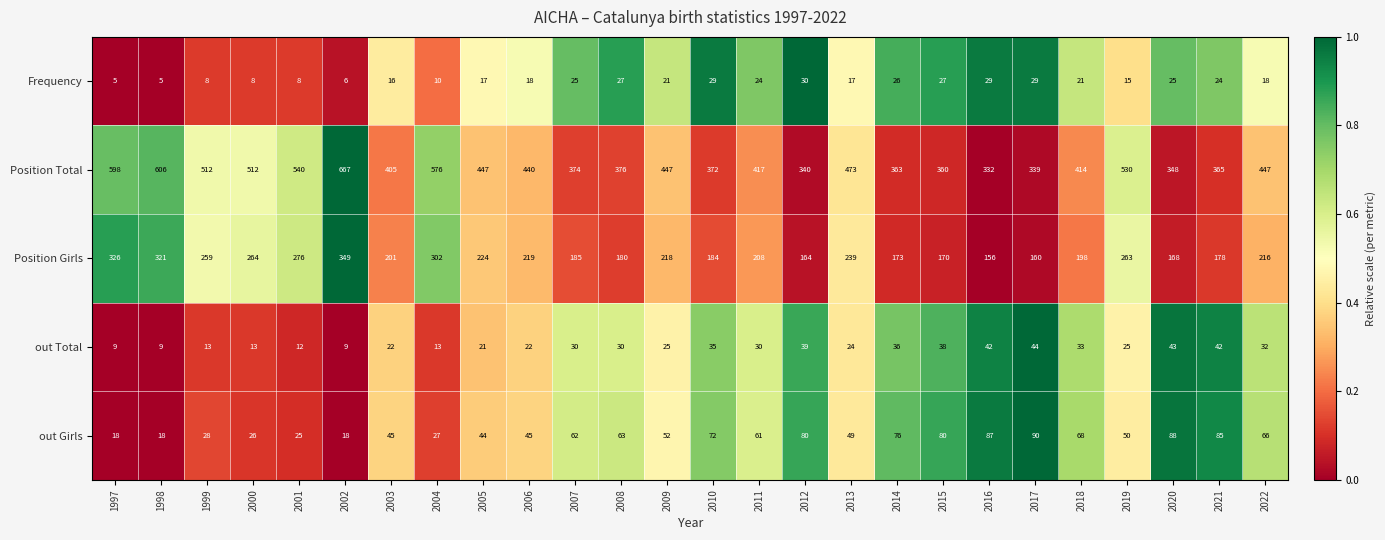

Count the number of categories in the chart.

26